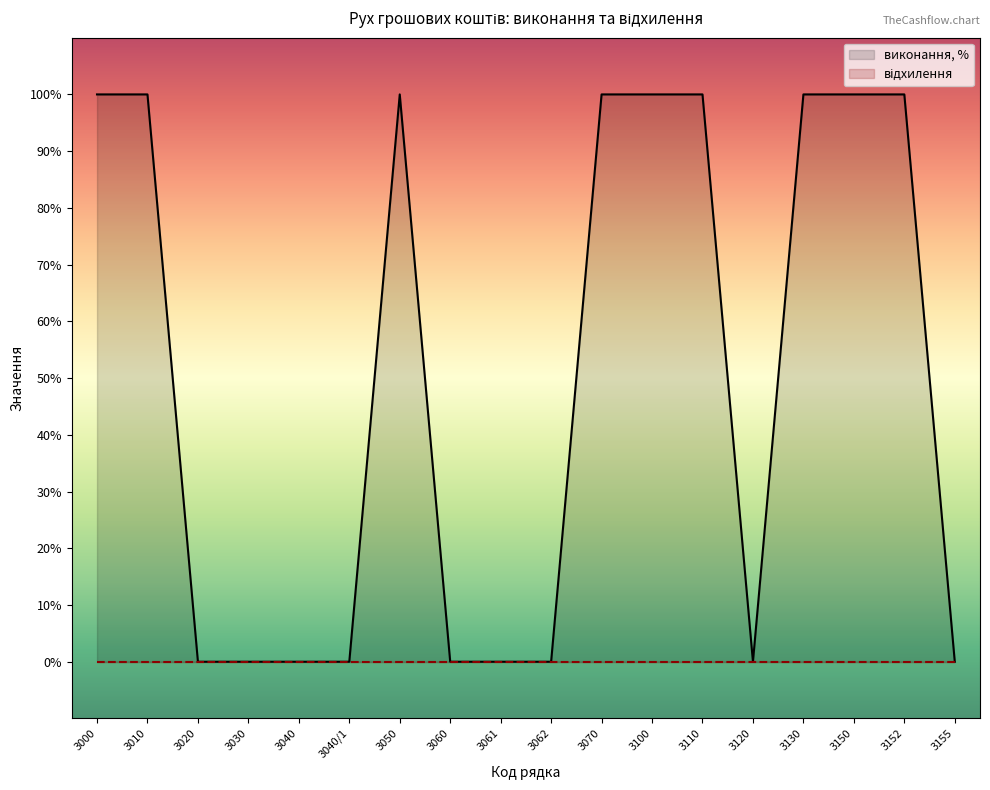

Reading left to right, list all the values displayed in this chart.

100	100	0	0	0	0	100	0	0	0	100	100	100	0	100	100	100	0